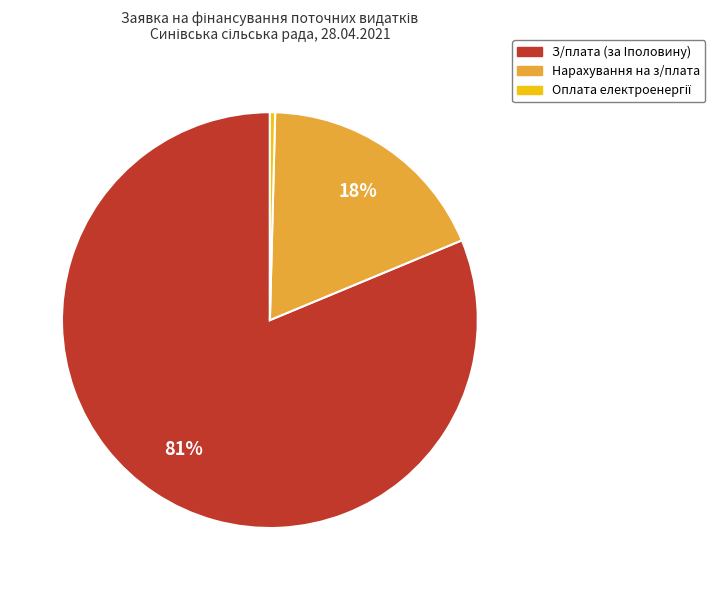

Which category accounts for the majority?

З/плата (за Iполовину)